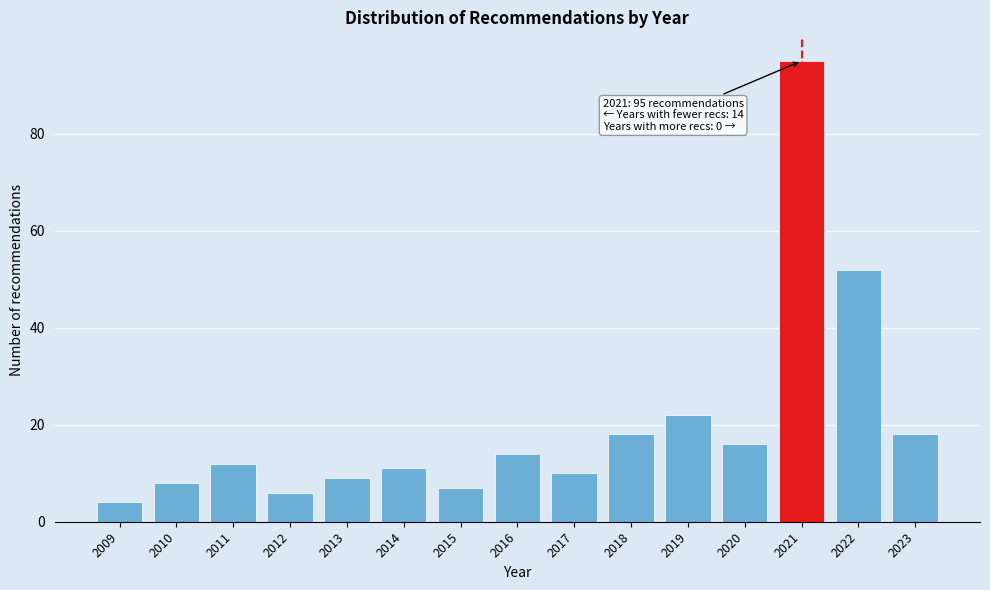

Reading right to left, transcribe all the data shown in this chart.

18	52	95	16	22	18	10	14	7	11	9	6	12	8	4